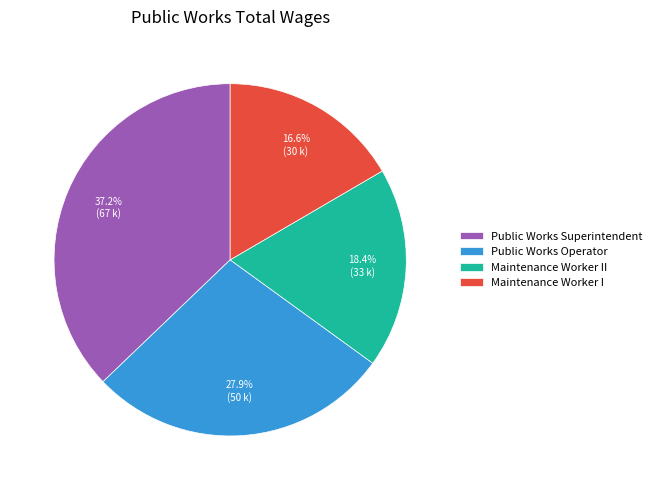

Which slice is the largest?

Public Works Superintendent